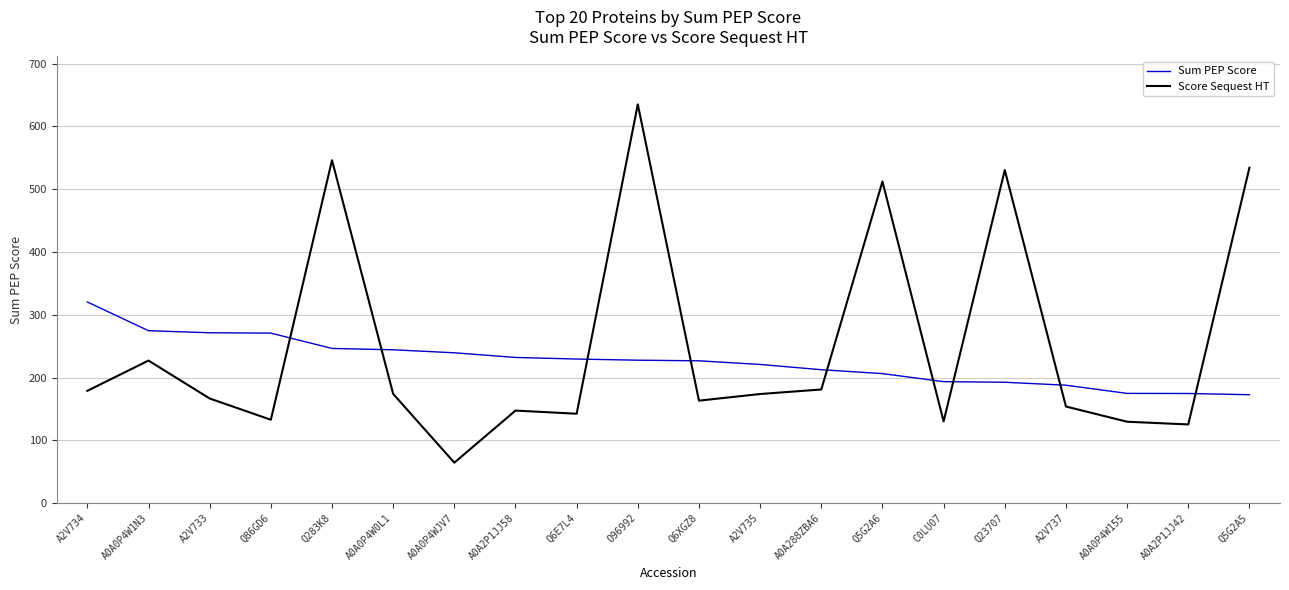

What are all the series names shown in the legend?

Sum PEP Score, Score Sequest HT